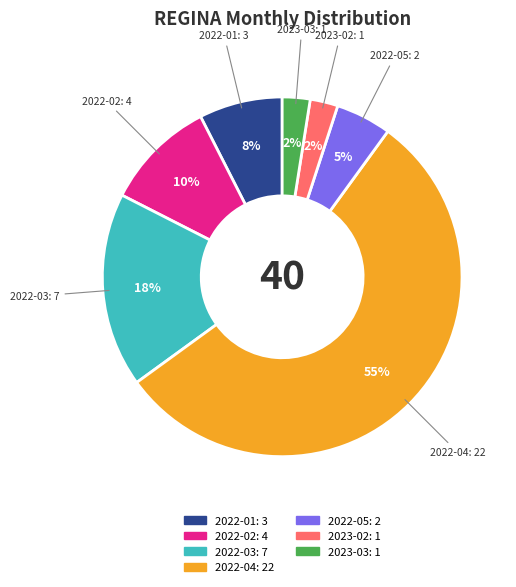

Is there a majority slice in this chart?

Yes